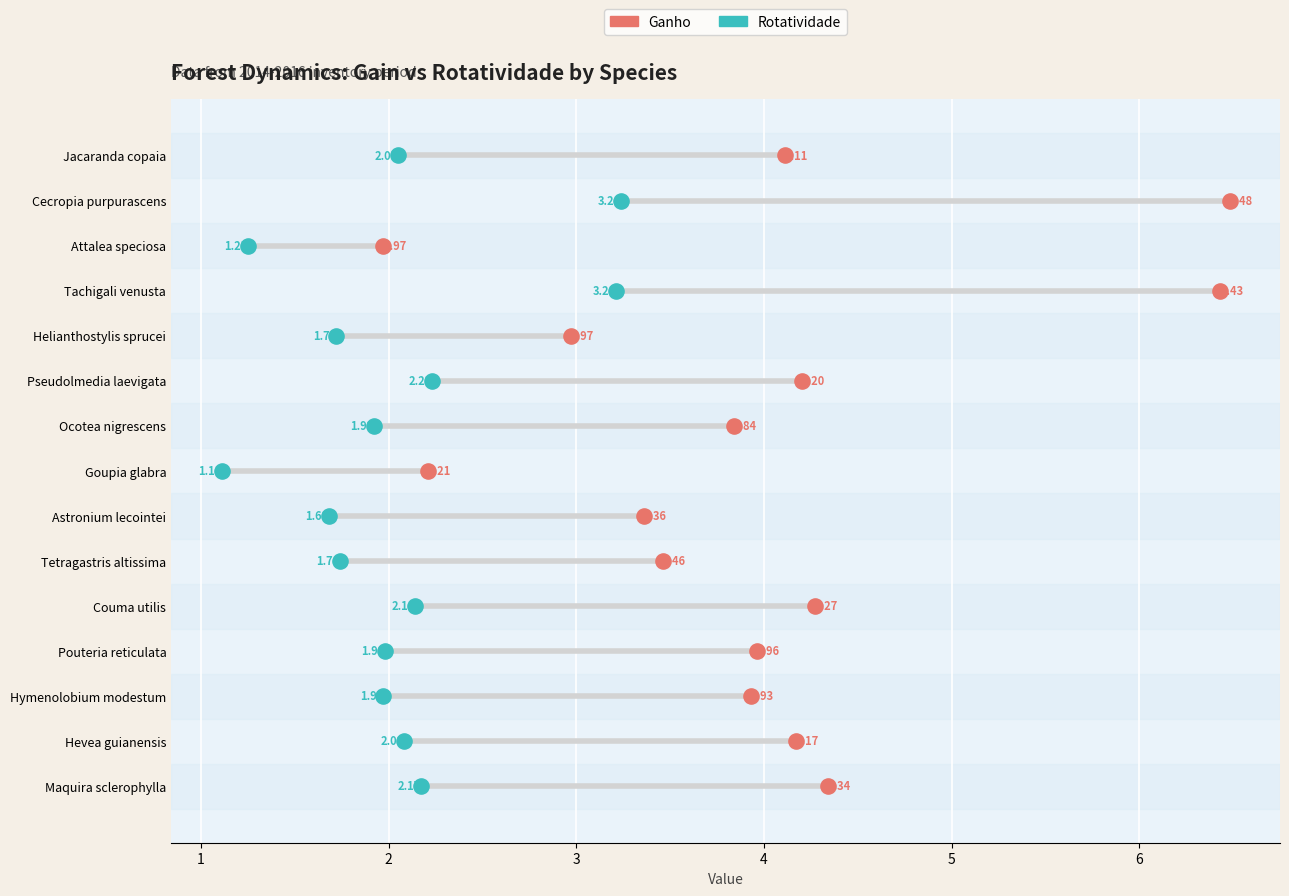

Which series contains the highest Y value?

Ganho